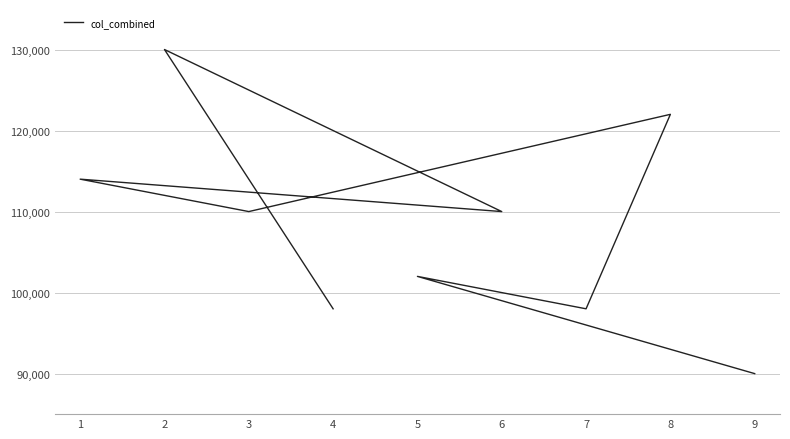

What value does the data have at 9, to the nearest 50?

90000